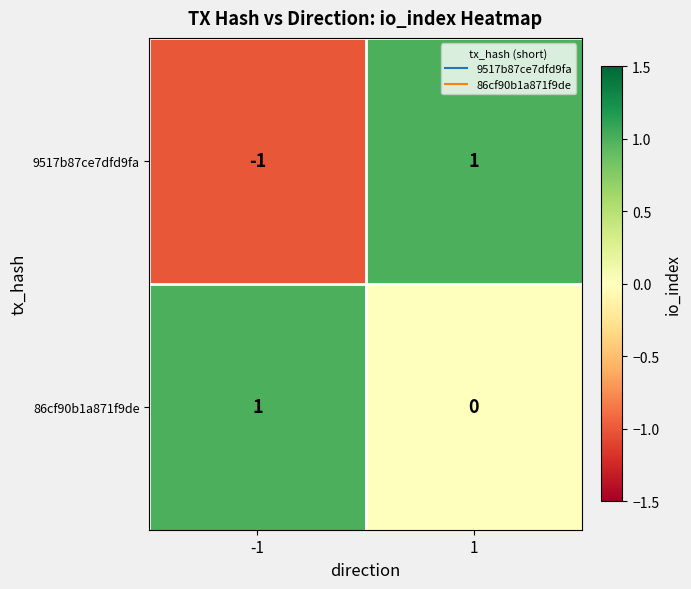

Reading left to right, transcribe all the data shown in this chart.

9517b87ce7dfd9fa: -1	1
86cf90b1a871f9de: 1	0